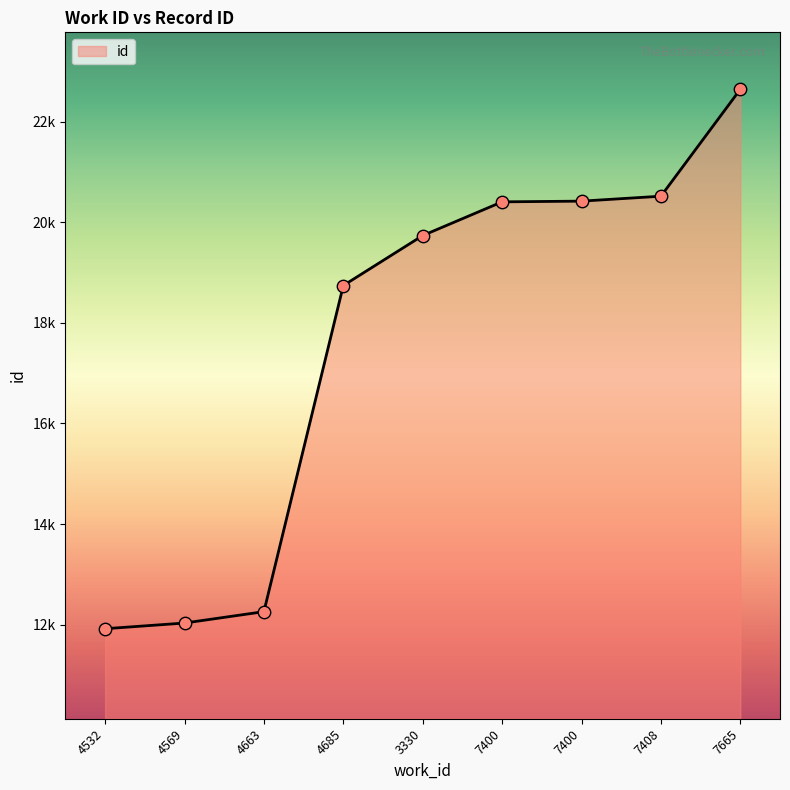

Approximately how many times larger is the value at 3330 compared to 7400?

1.0